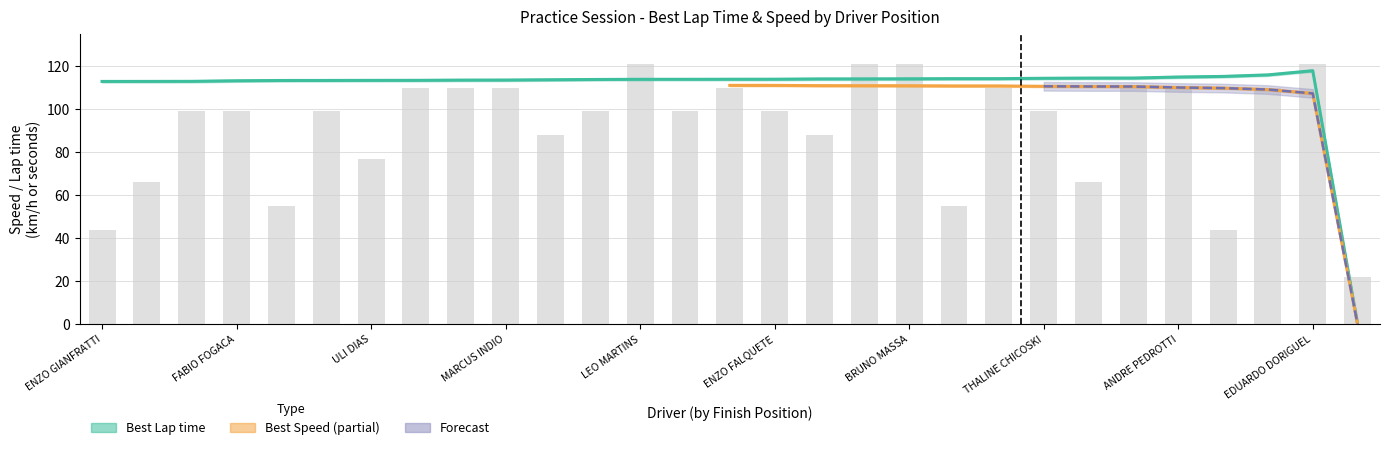

What is the value of the Best Lap time bar at the 21st from the left?

114.2